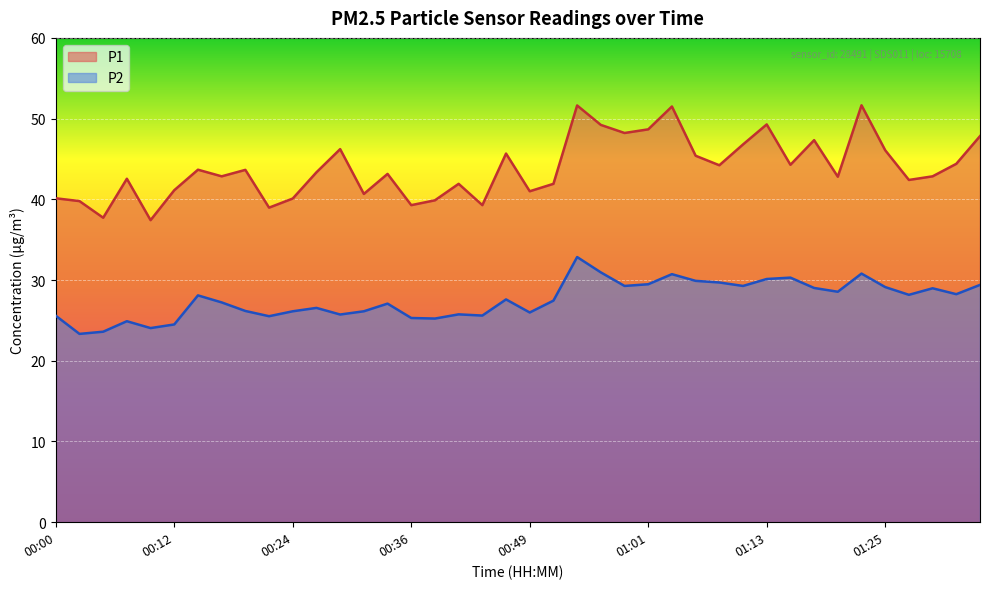

List the series in order of their peak value, highest first.

P1, P2